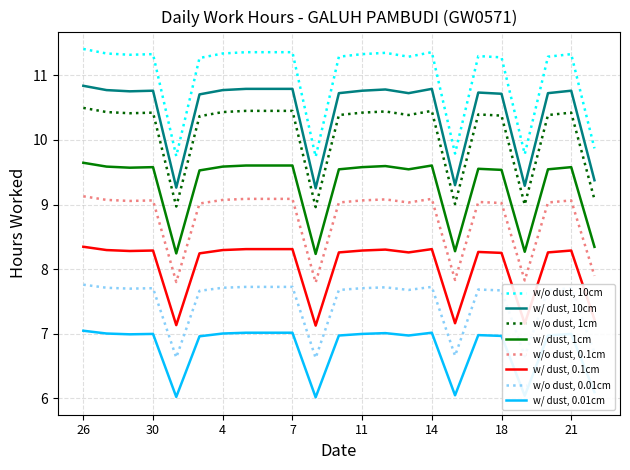

List the series in order of their peak value, highest first.

w/o dust, 10cm, w/ dust, 10cm, w/o dust, 1cm, w/ dust, 1cm, w/o dust, 0.1cm, w/ dust, 0.1cm, w/o dust, 0.01cm, w/ dust, 0.01cm